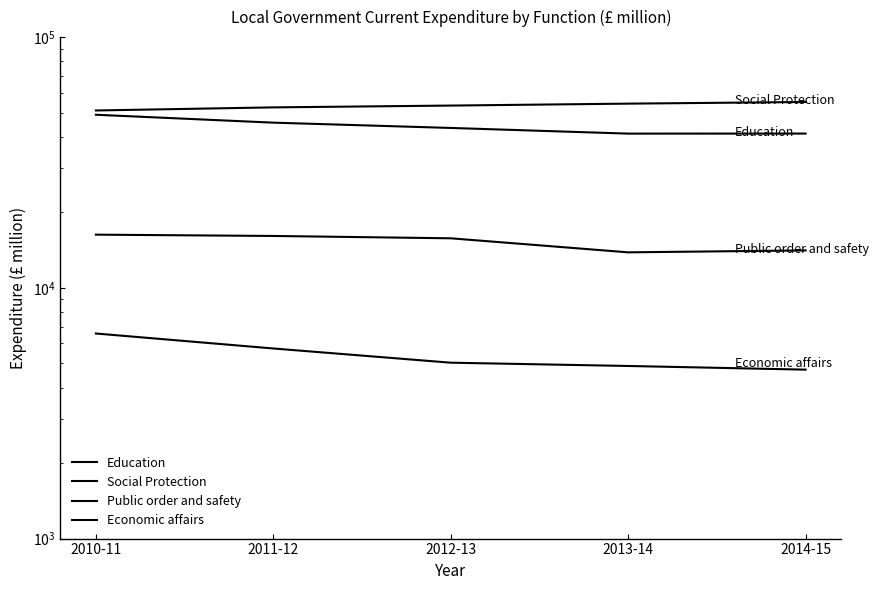

What is the total value across all series at 2013-14?

114239